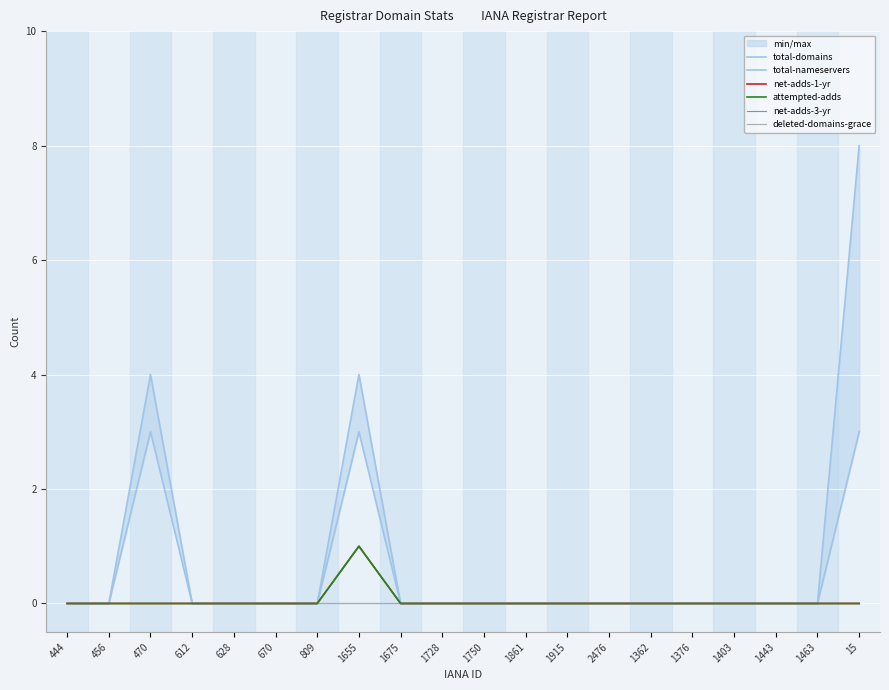

List the series in order of their peak value, lowest first.

net-adds-3-yr, deleted-domains-grace, net-adds-1-yr, attempted-adds, total-domains, total-nameservers